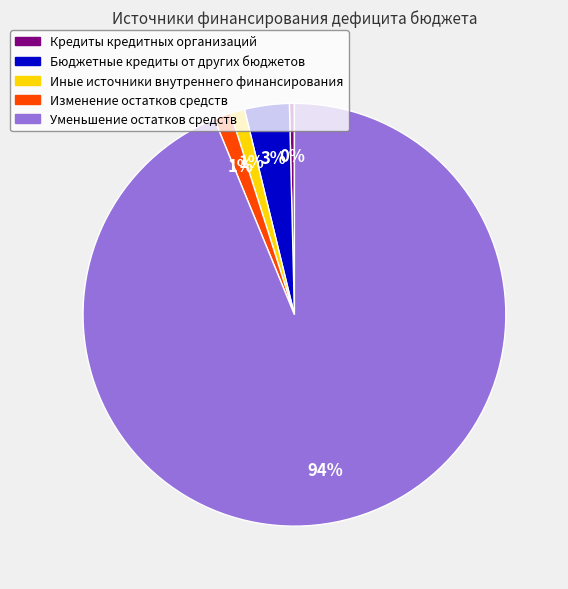

How many segments does this pie chart have?

5